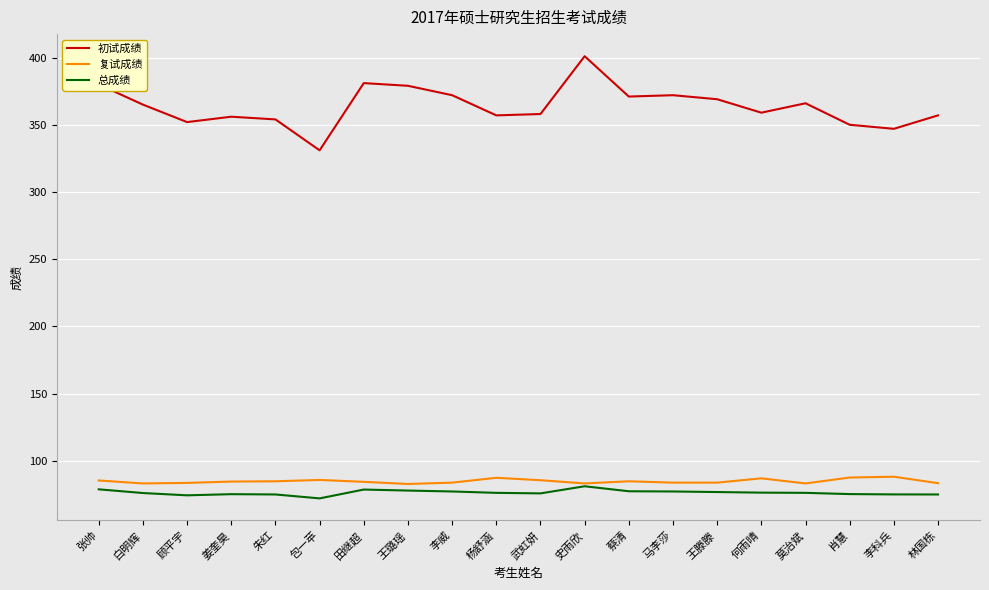

True or false: 初试成绩 has a value of 366.0 at 莫治斌.

True